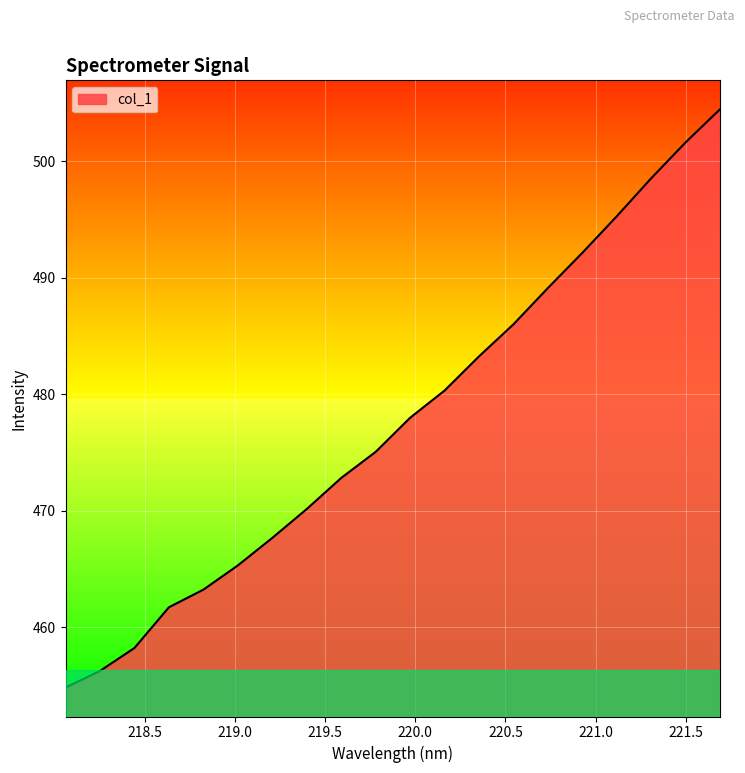

True or false: there are more than 1 points higher than both neighbors.

False